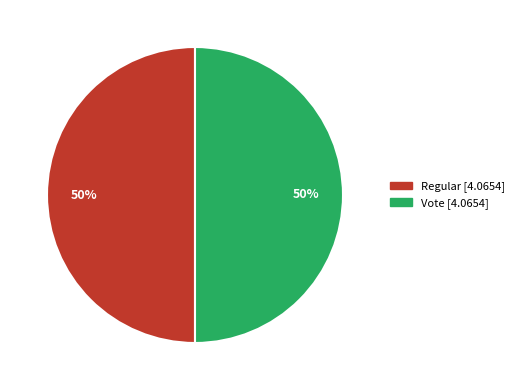

Is it true that Vote is 50% of the pie?

True